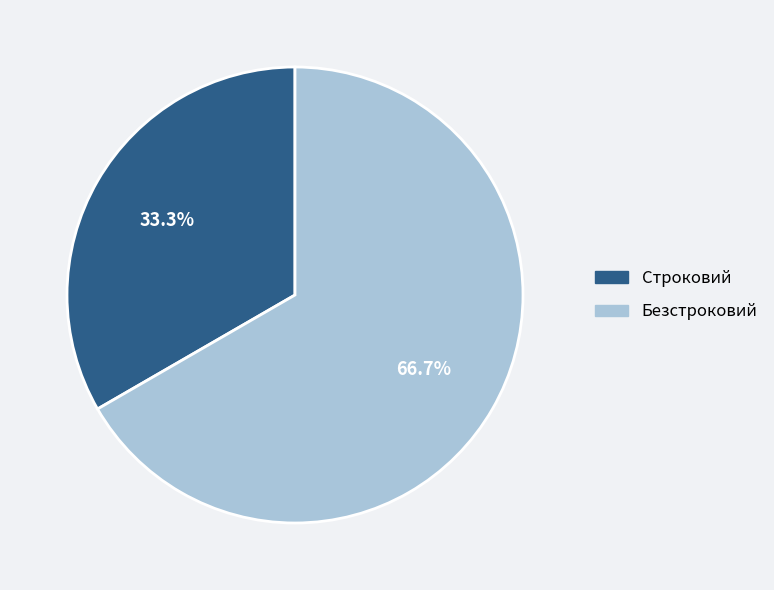

Which slice is the smallest?

Строковий